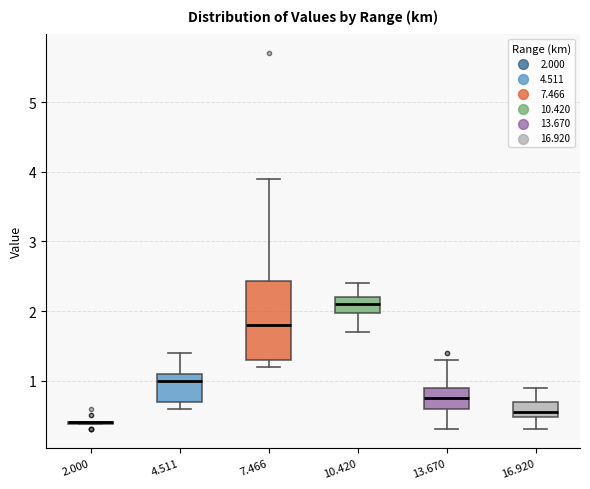

Where is the lower edge of the box at x = 10.420 on the y-axis? The values are not printed on the chart, so give them approximately, as read against the axis.

2.0